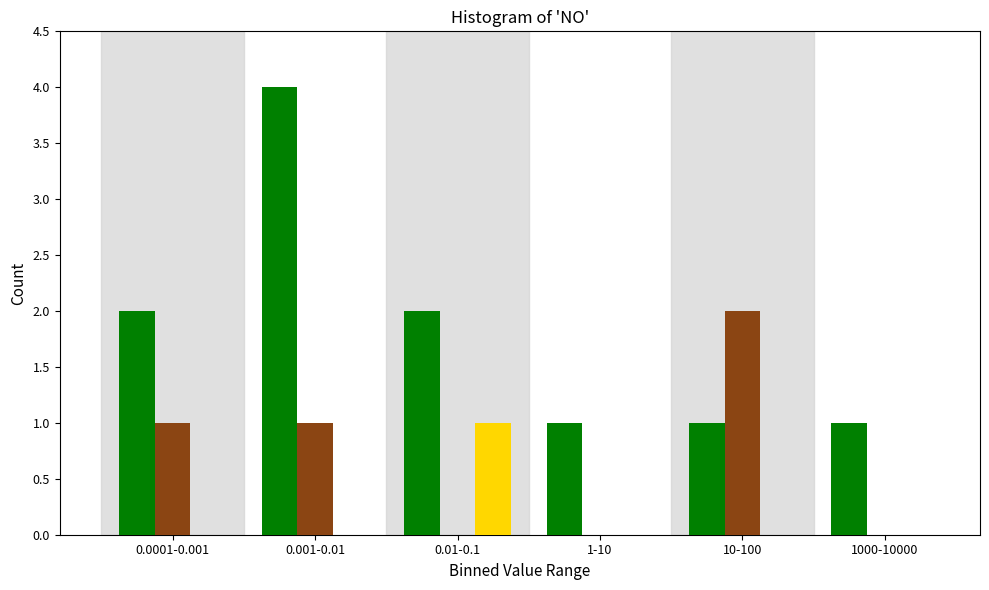

At which category is the sum across all series the highest?

0.001-0.01